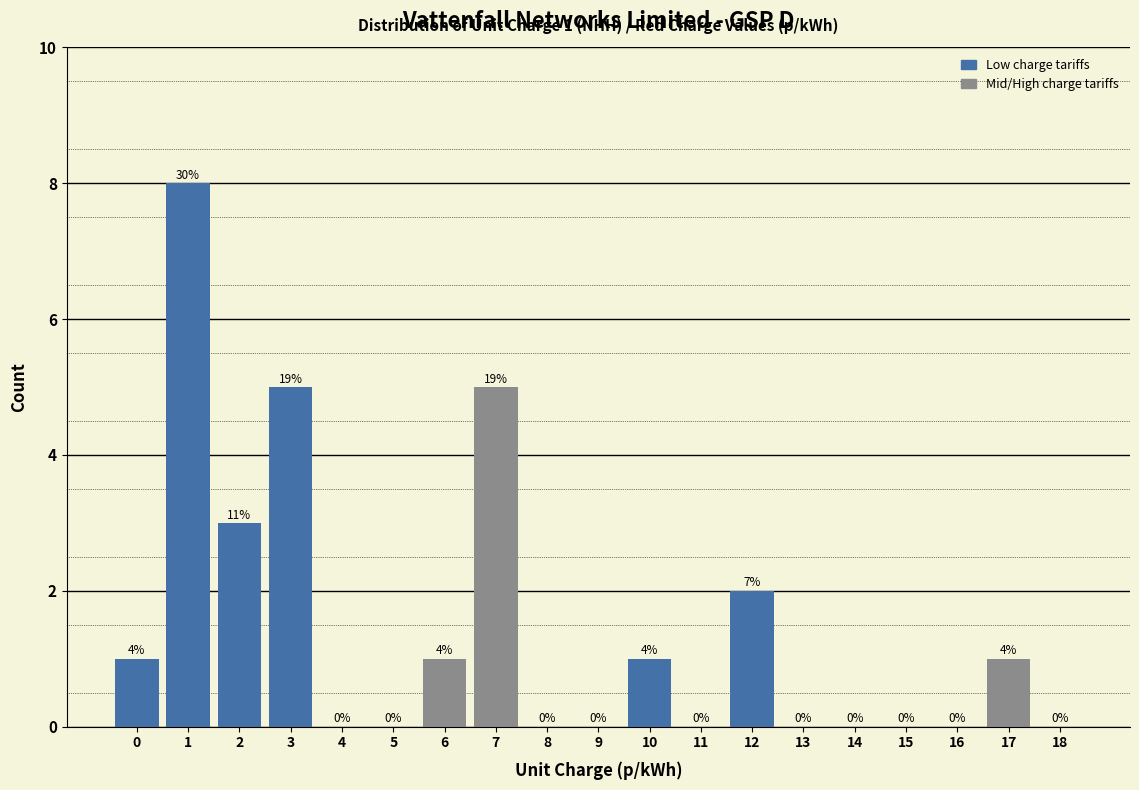

Reading right to left, what are all the values shown in this chart?

18=0	17=1	16=0	15=0	14=0	13=0	12=2	11=0	10=1	9=0	8=0	7=5	6=1	5=0	4=0	3=5	2=3	1=8	0=1